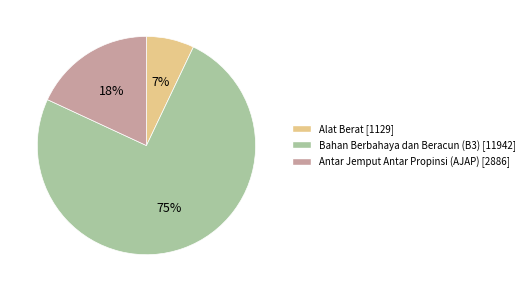

How many slices are in this pie chart?

3